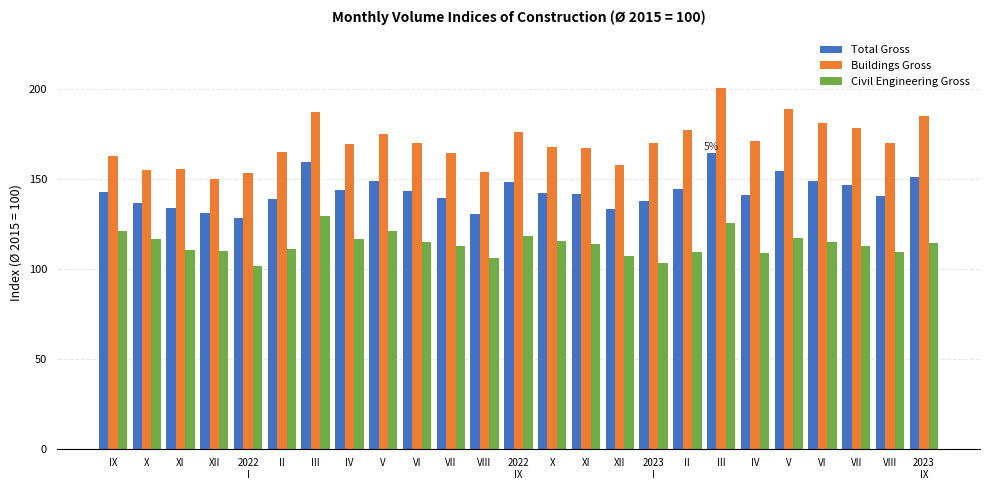

How many bars are there in each group?

3